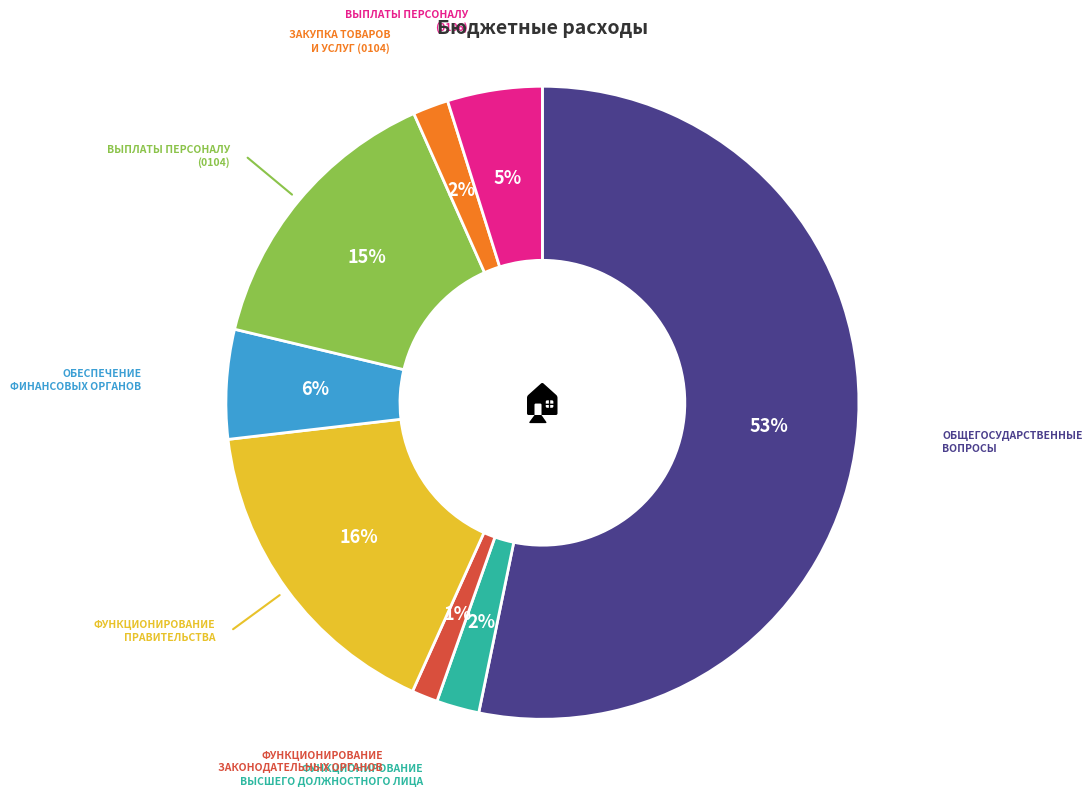

Is there a majority slice in this chart?

Yes